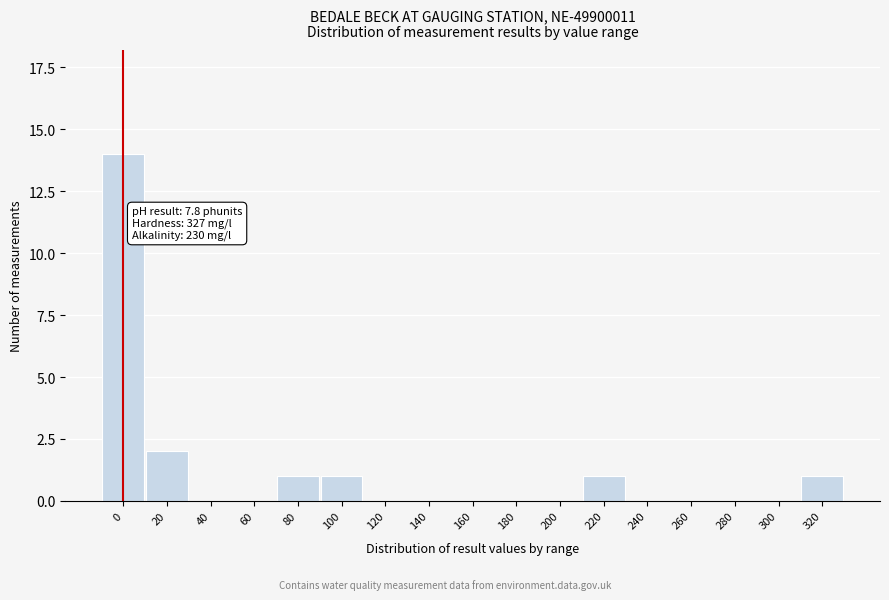

Reading right to left, transcribe all the data shown in this chart.

320=1	300=0	280=0	260=0	240=0	220=1	200=0	180=0	160=0	140=0	120=0	100=1	80=1	60=0	40=0	20=2	0=14